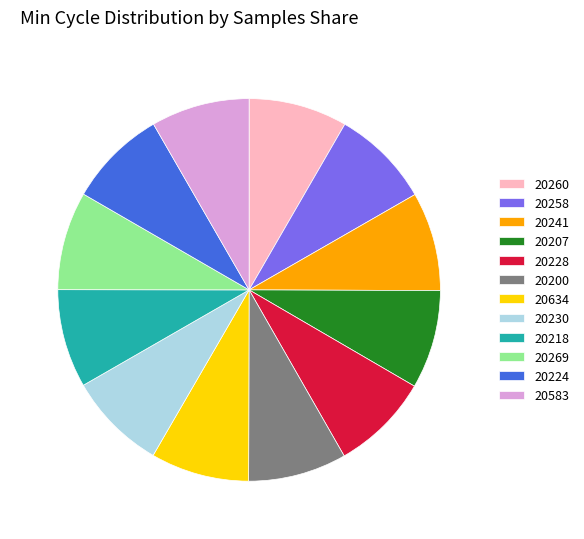

The 20200 slice represents 8% of the pie. True or false?

True